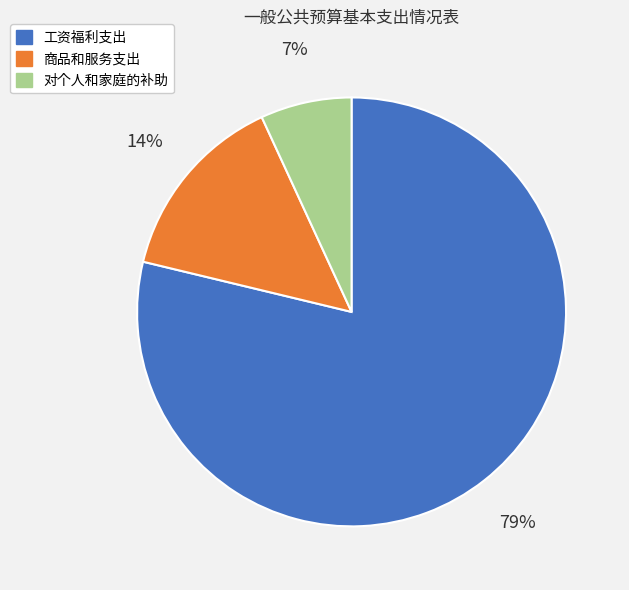

Combined, do 商品和服务支出 and 对个人和家庭的补助 account for over 50%?

No